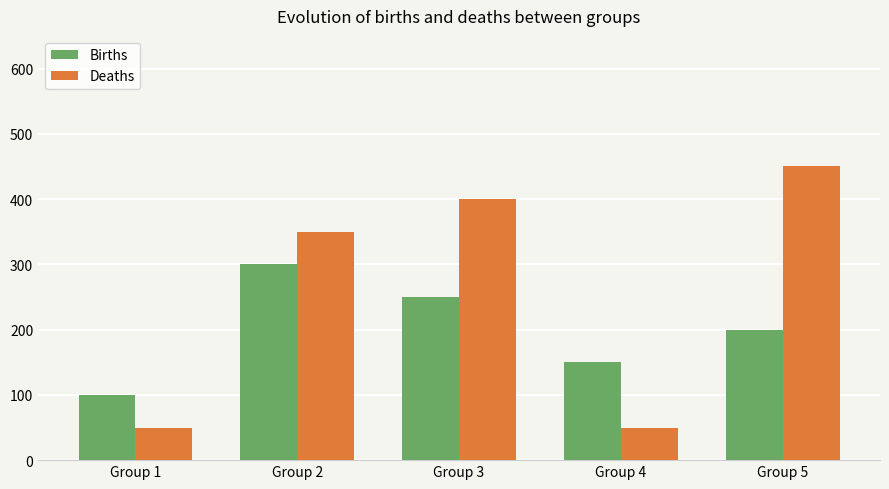

List the series in order of their overall mean, highest first.

Deaths, Births